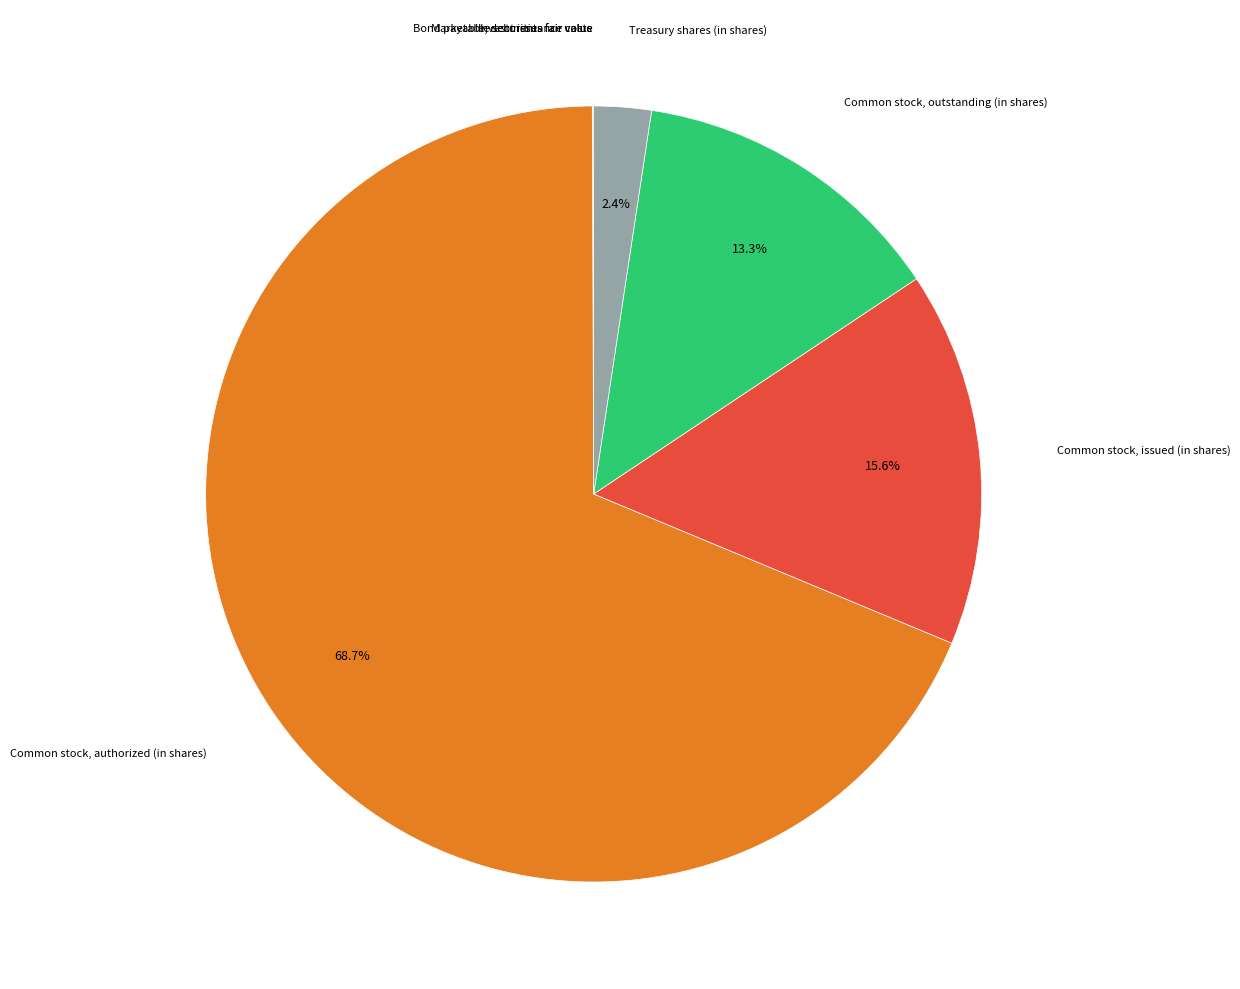

Is there any slice that represents more than half of the pie?

Yes